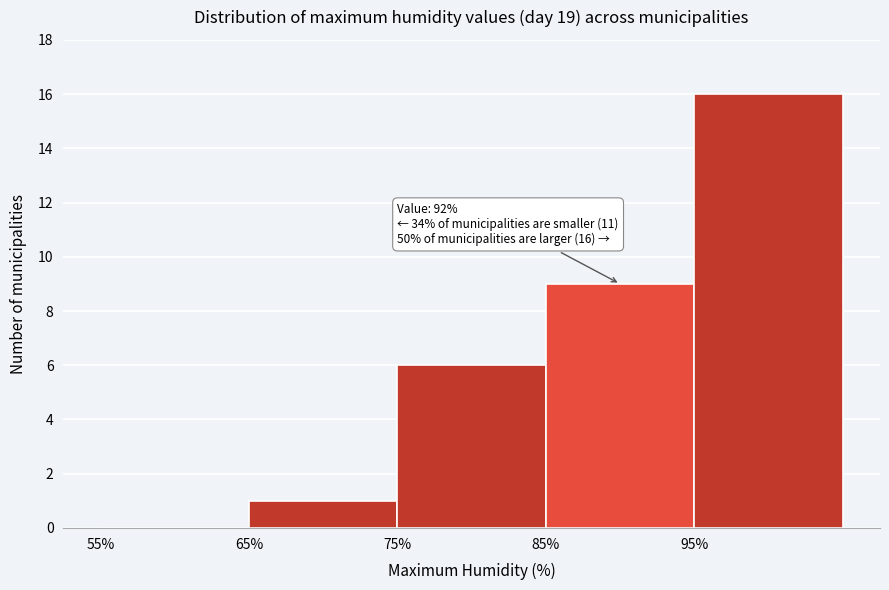

Over which range of the x-axis is the bar tallest?

95 to 105